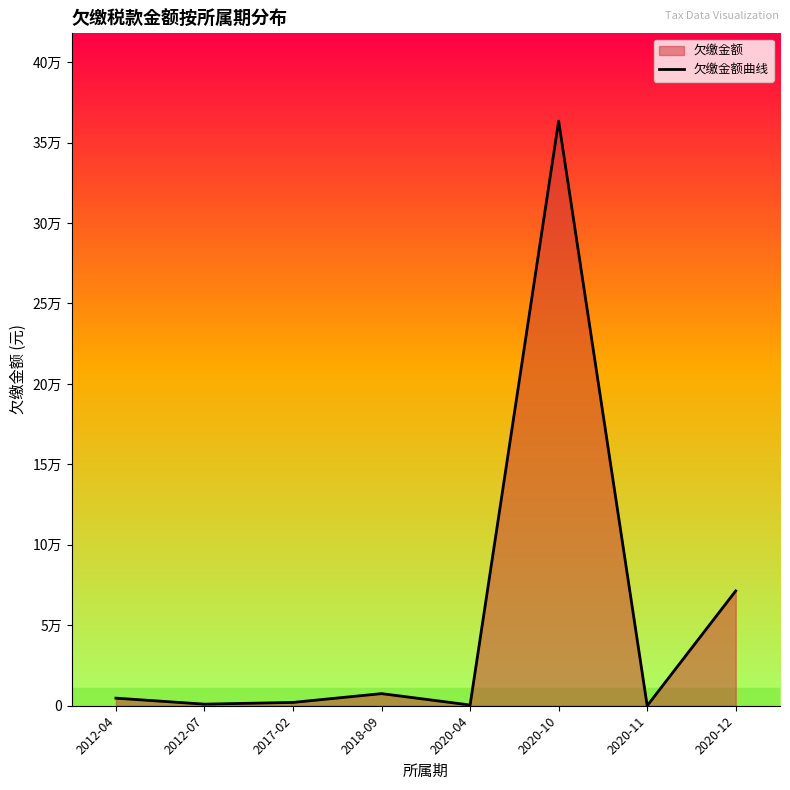

Reading left to right, list all the values displayed in this chart.

4717.3	982.3	2060.6	7529.9	449.4	363361.8	1.1	71375.2